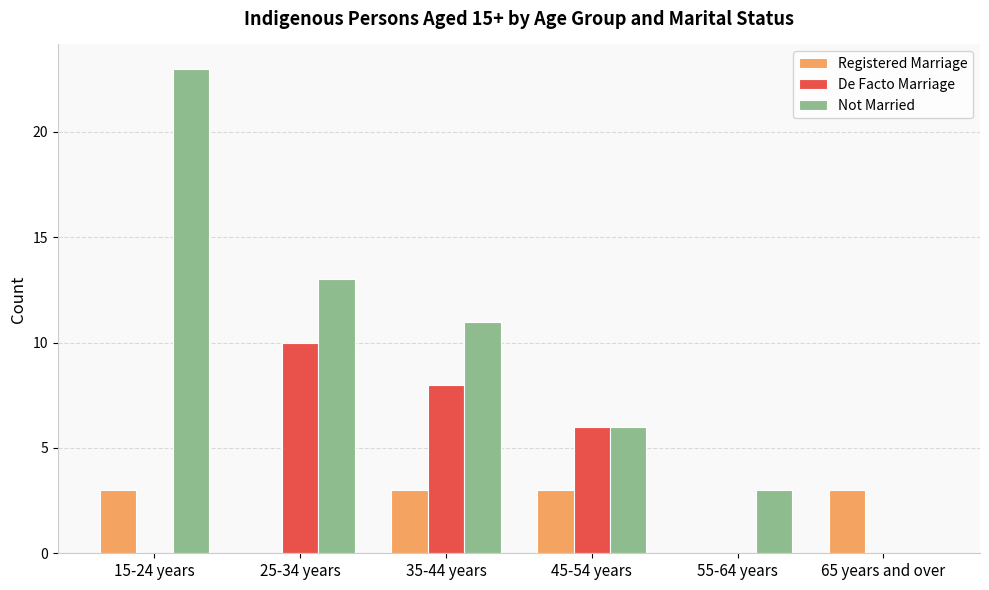

Which series has the widest spread of values?

Not Married